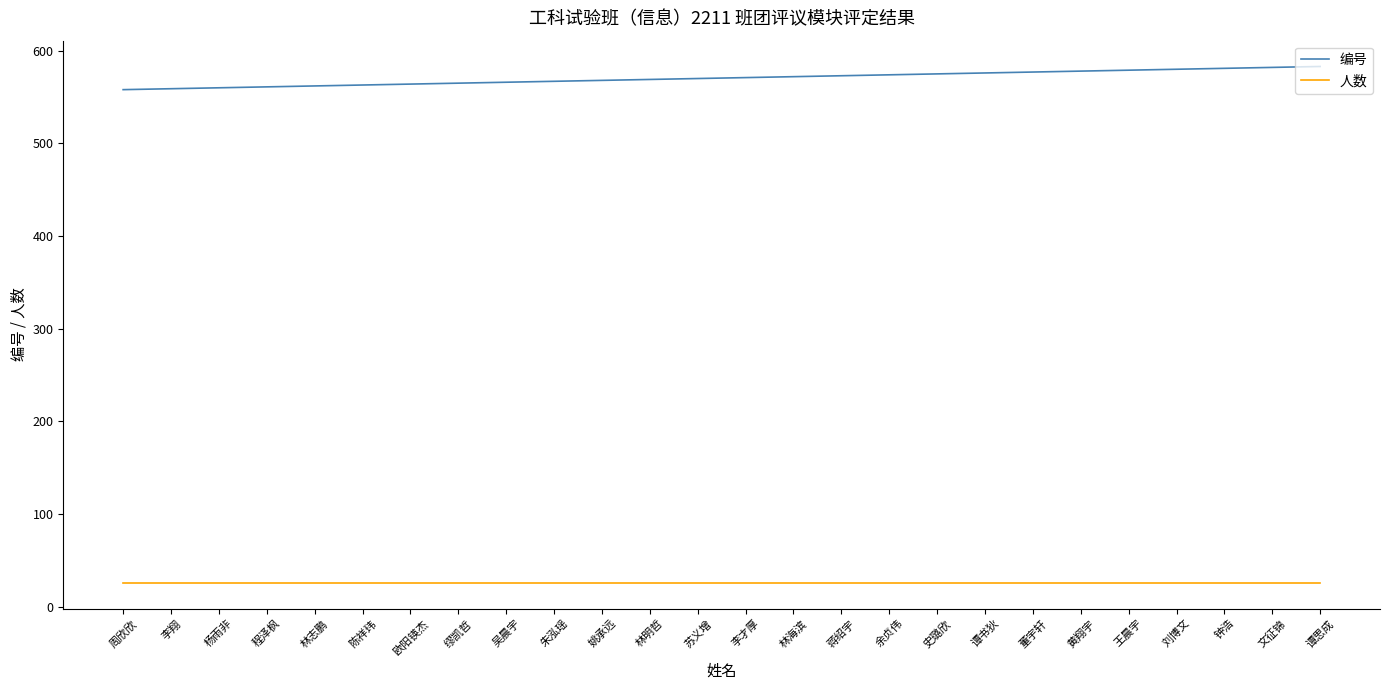

Rank the series by their average value, from lowest to highest.

人数, 编号